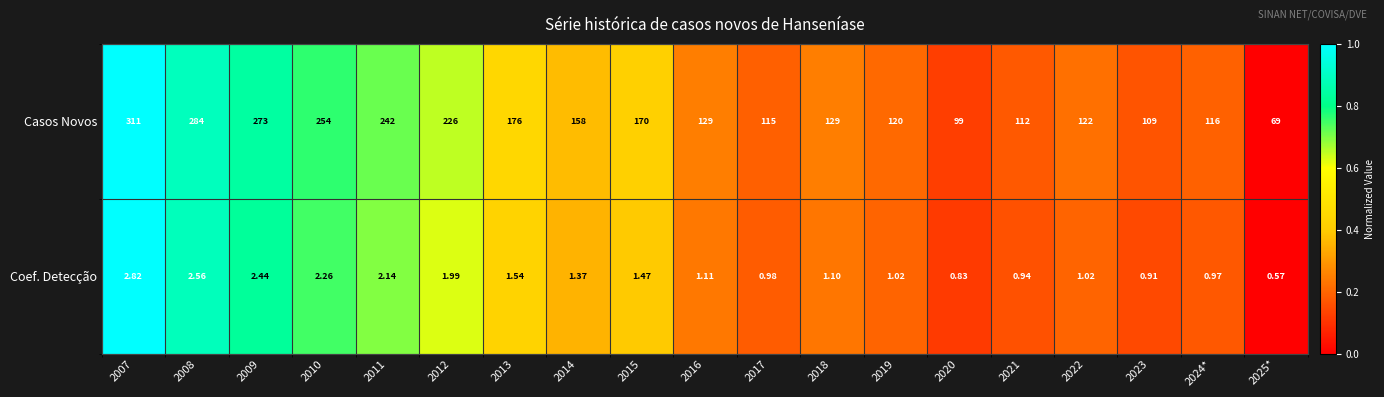

Which series has the widest spread of values?

Casos Novos